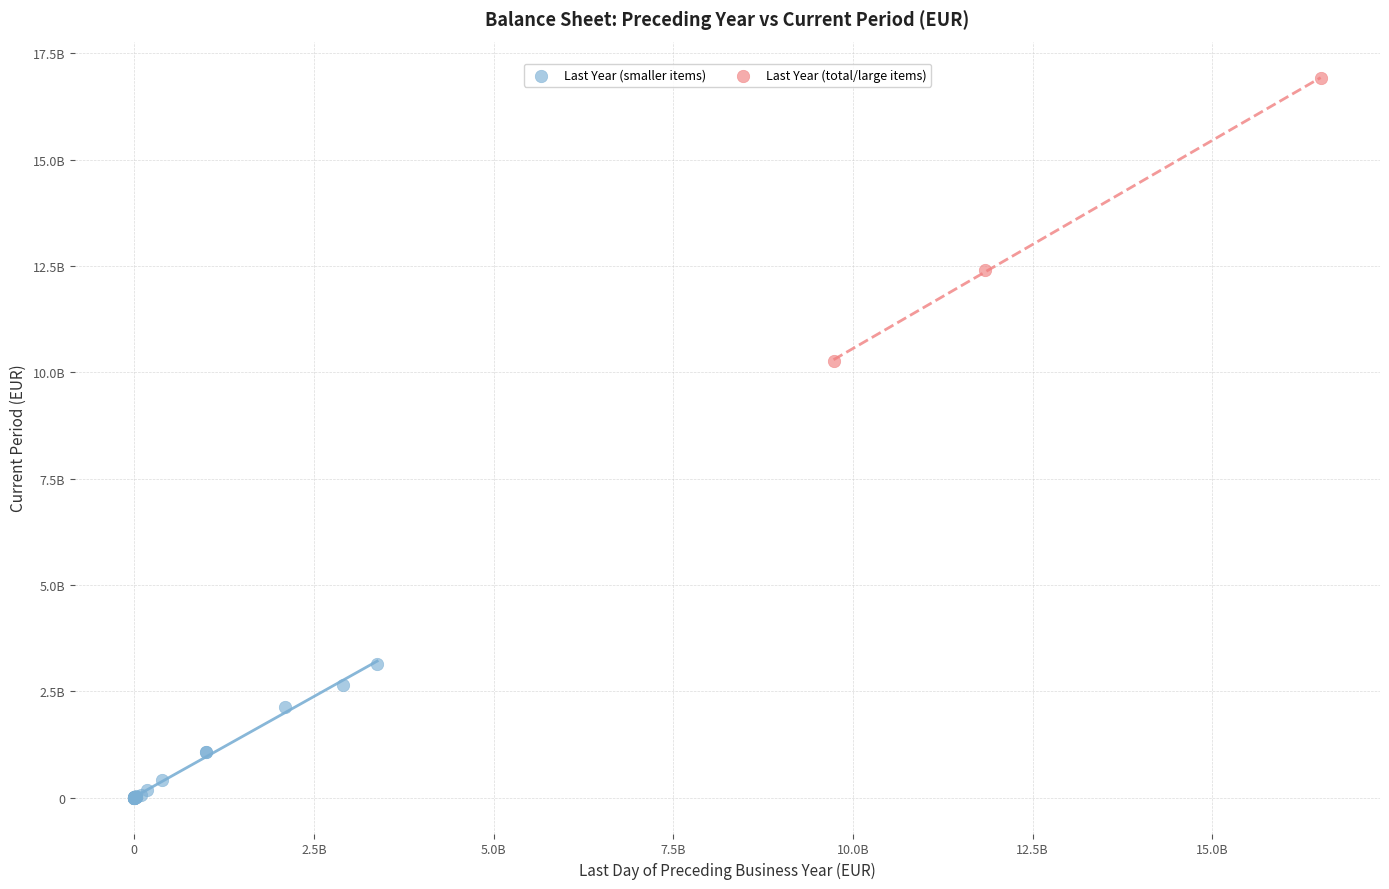

Which series contains the lowest Y value?

Last Year (smaller items)